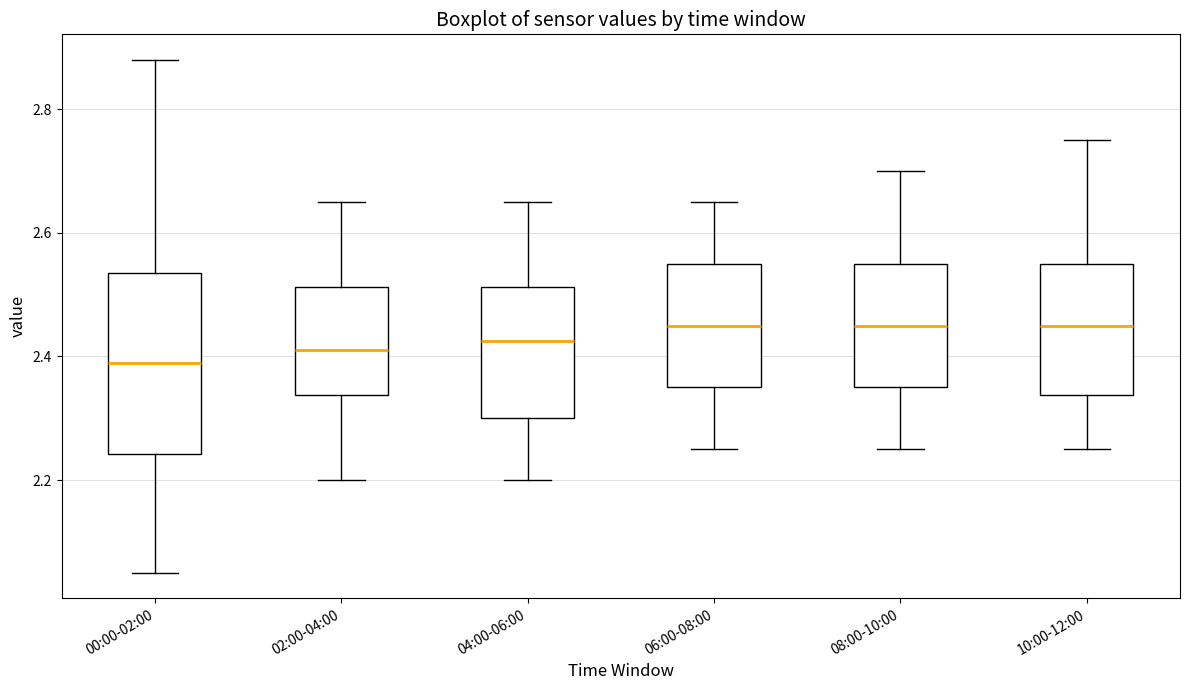

Where is the upper edge of the box for 04:00-06:00 on the y-axis? The values are not printed on the chart, so give them approximately, as read against the axis.

2.52